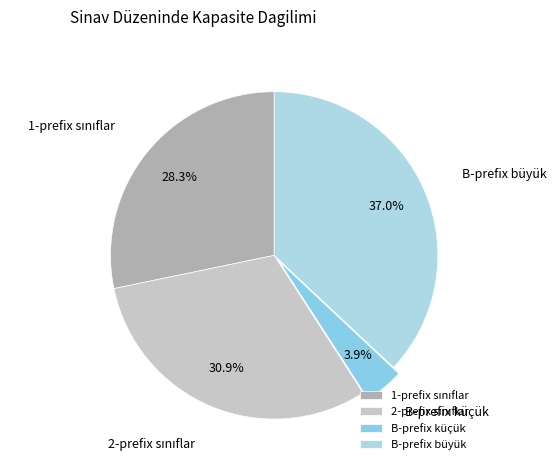

Which slice is the smallest?

B-prefix küçük